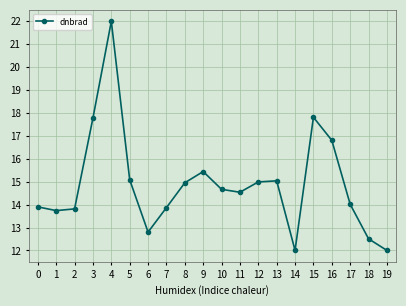

At which label does the data first exceed 14?

3